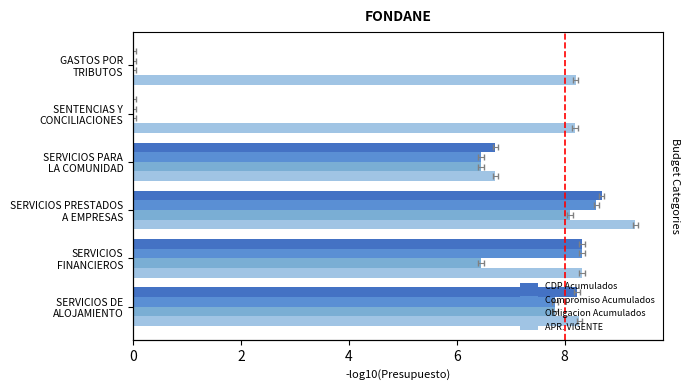

What is the value of the APR. VIGENTE bar at the 2nd from the left?

8.3